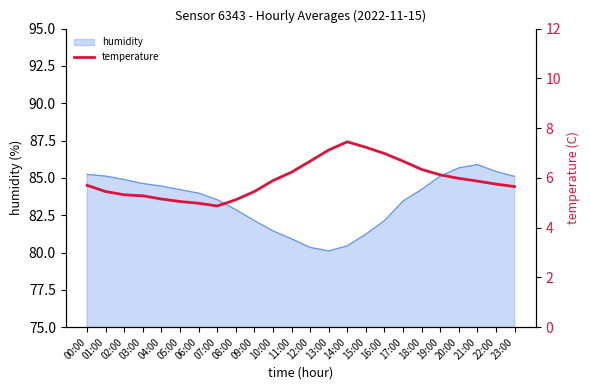

List the labels in order of value, largest first.

14:00, 15:00, 13:00, 16:00, 12:00, 17:00, 18:00, 11:00, 19:00, 20:00, 10:00, 21:00, 22:00, 00:00, 23:00, 01:00, 09:00, 02:00, 03:00, 04:00, 08:00, 05:00, 06:00, 07:00